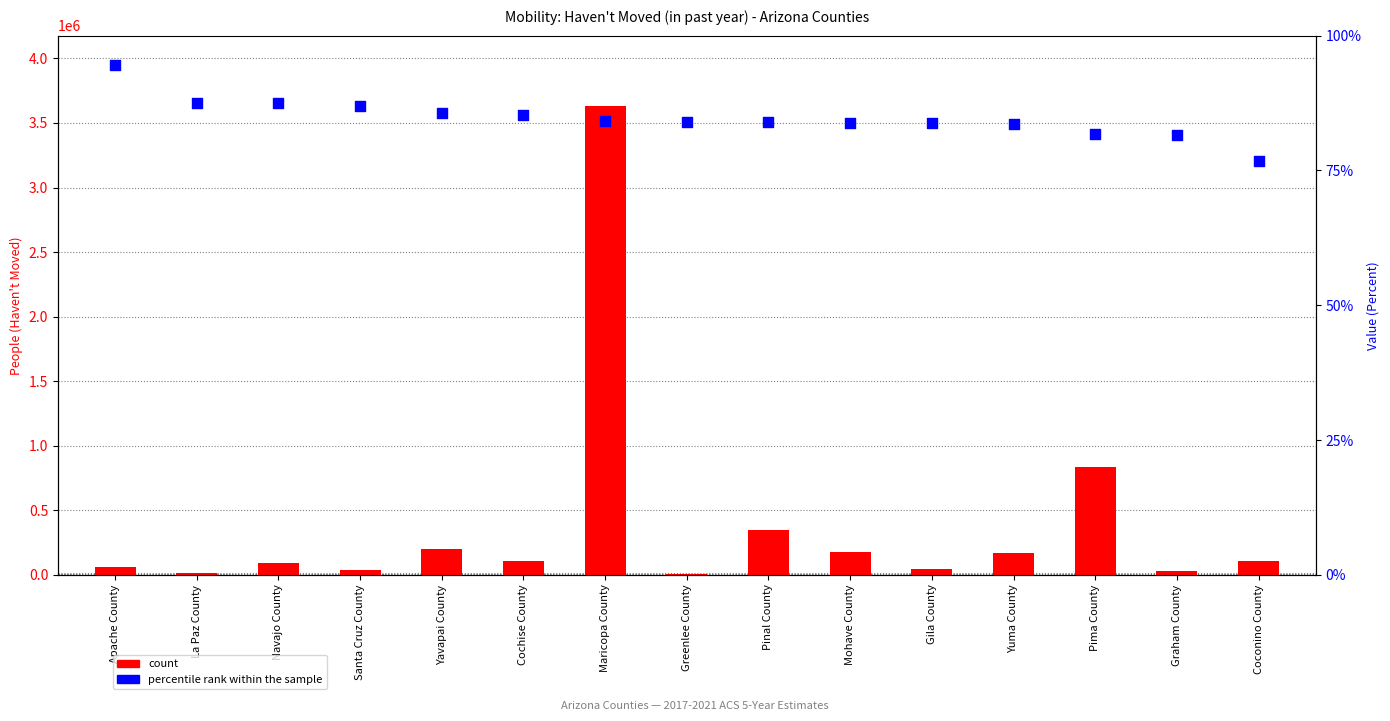

Which series reaches the minimum Y coordinate?

percentile rank within the sample